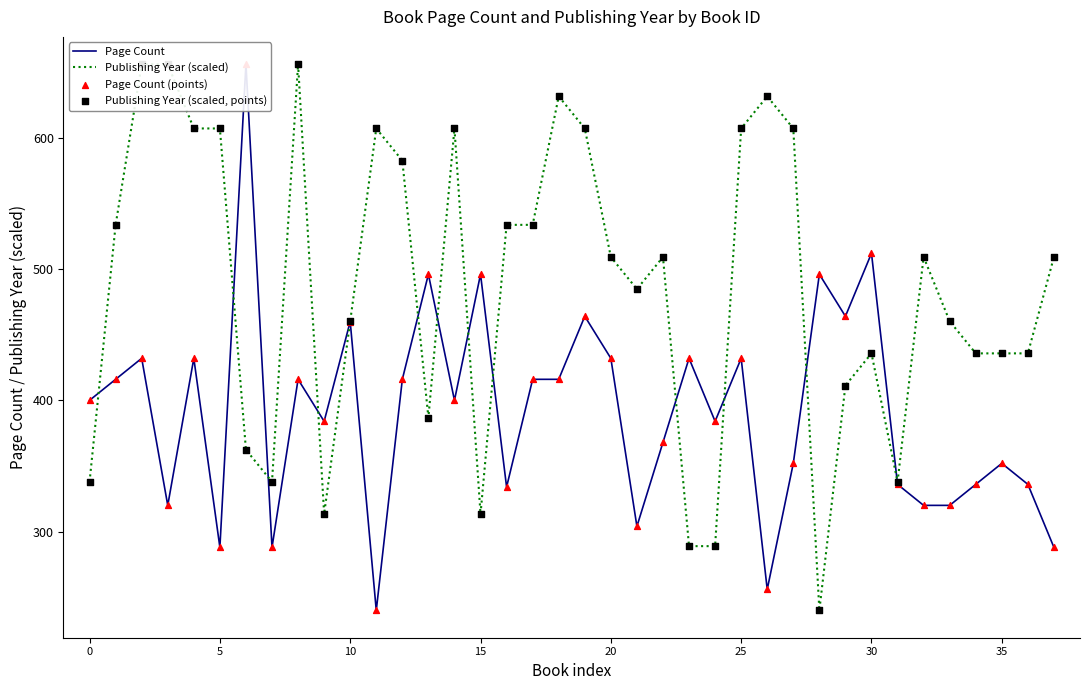

Which series has the largest total across all categories?

Publishing Year (scaled)